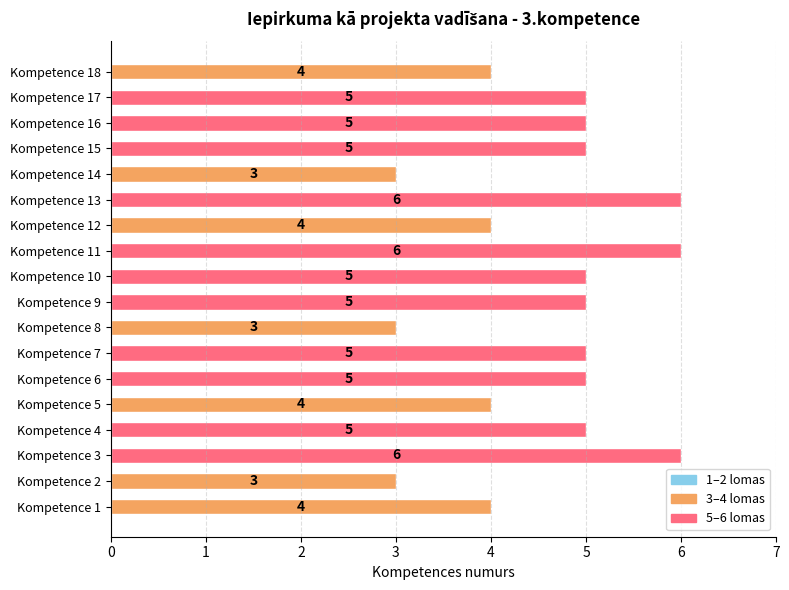

How many values are between 4 and 5?

12